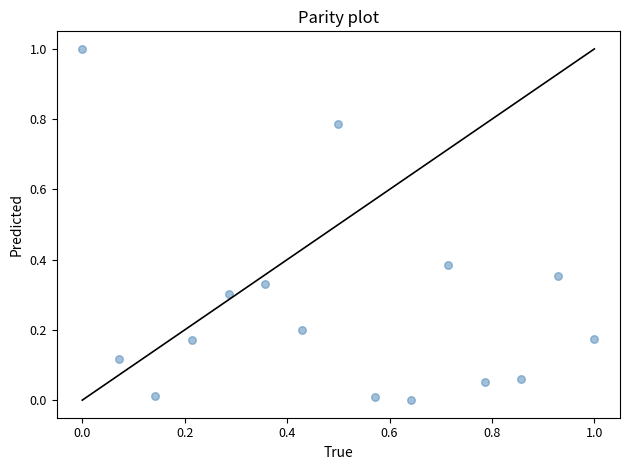

What is the range of Y values (max minus min)?

1.0